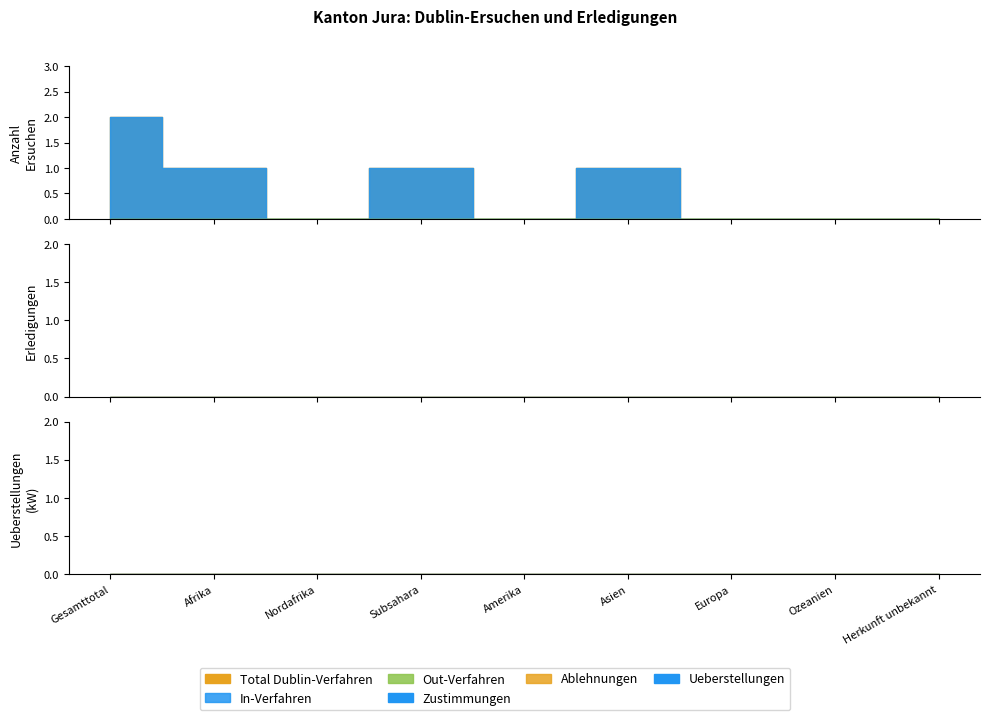

What is the label of the 5th point from the left?

Amerika